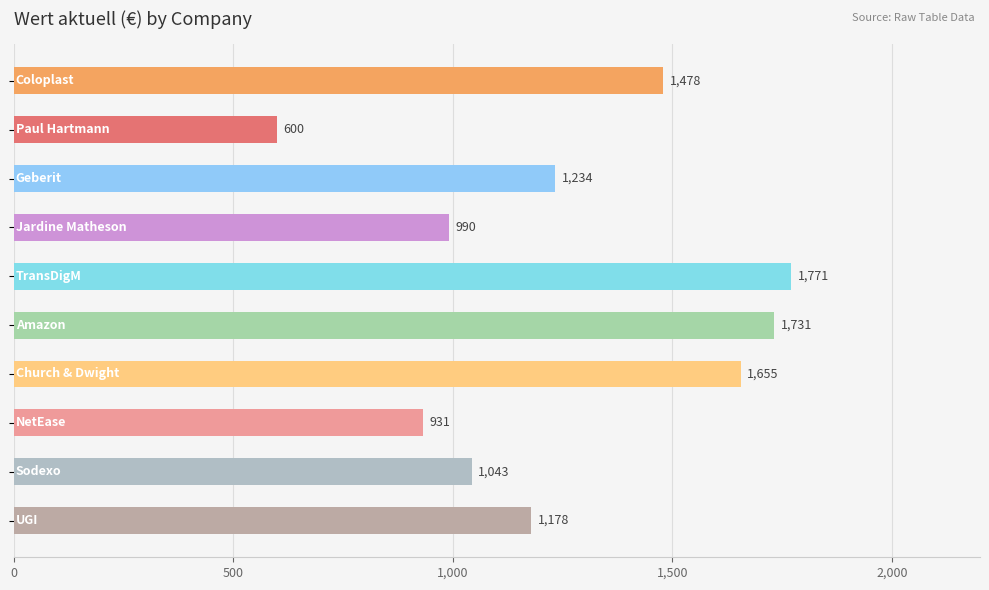

What is the maximum value shown in the chart?

1770.5